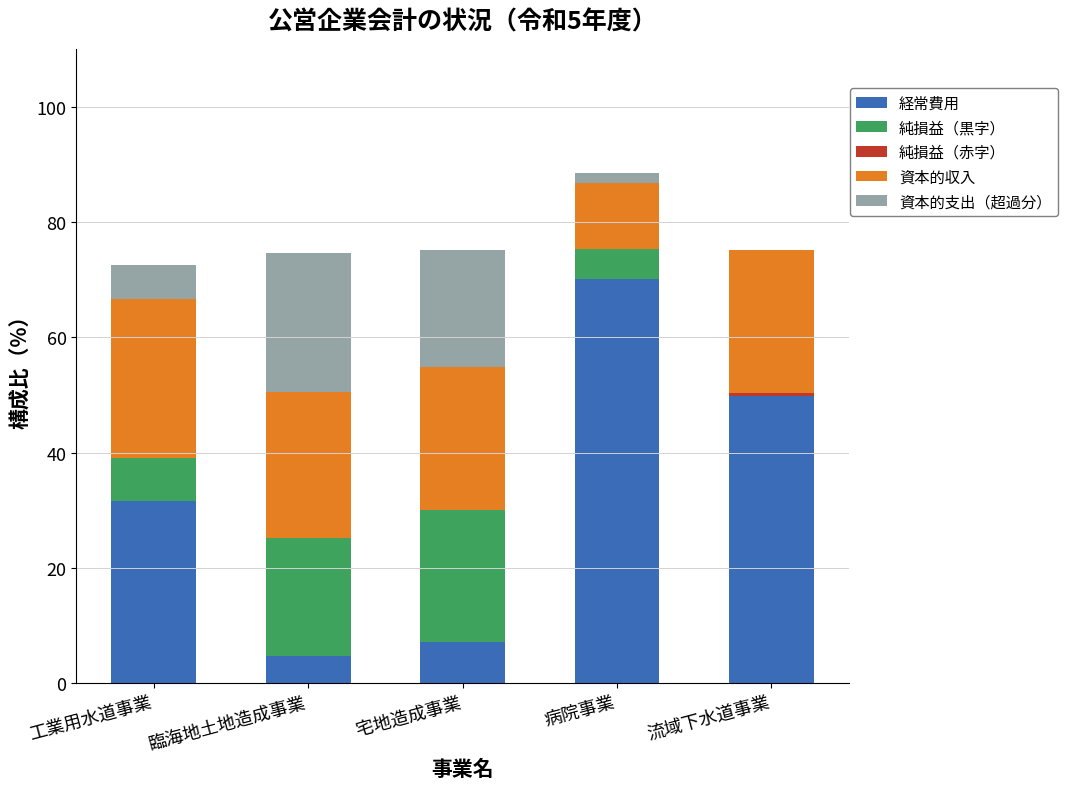

What is the sum of all 経常費用 values?

163.3